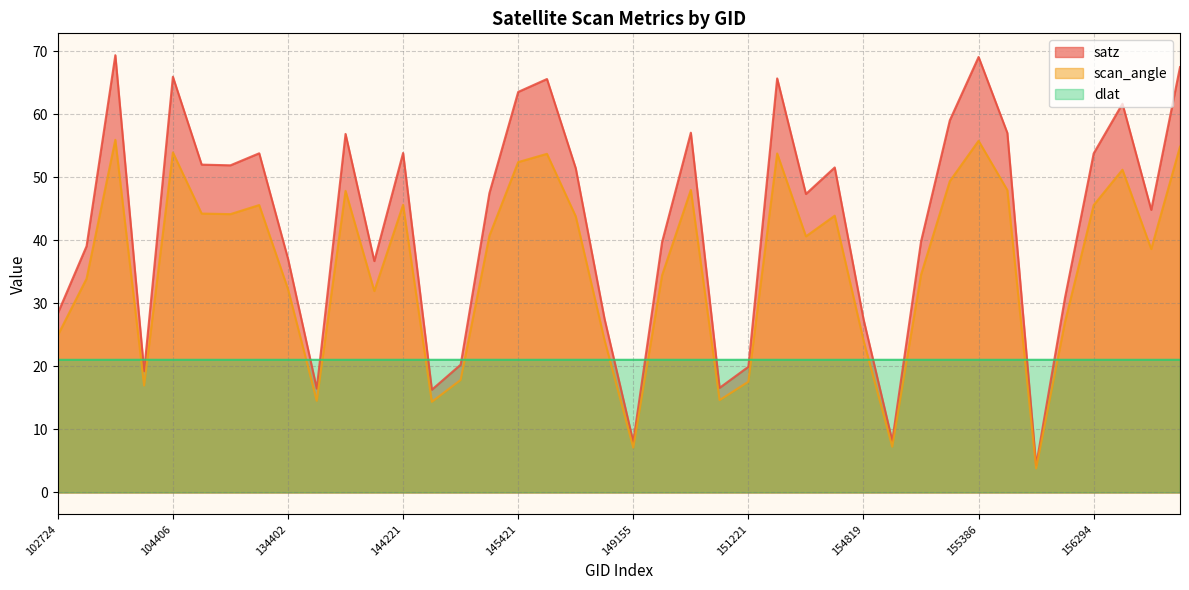

Count the dlat values in the range 21 to 22.

40